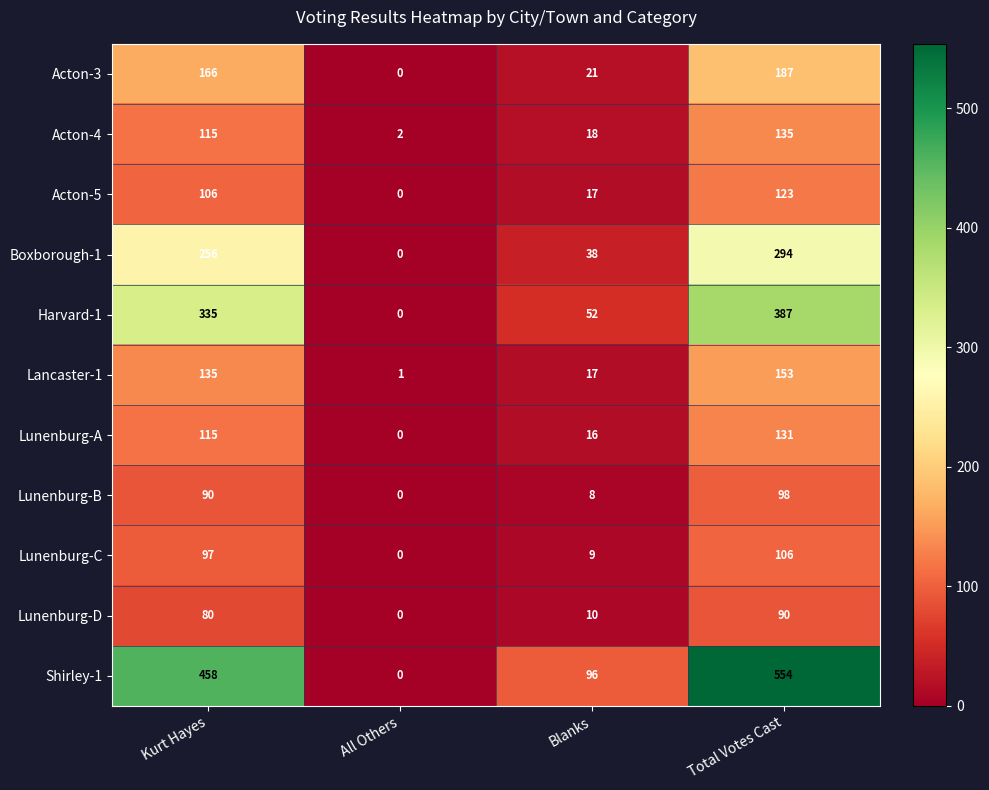

What is the difference between the second highest and second lowest values in the Lunenburg-A series?

99